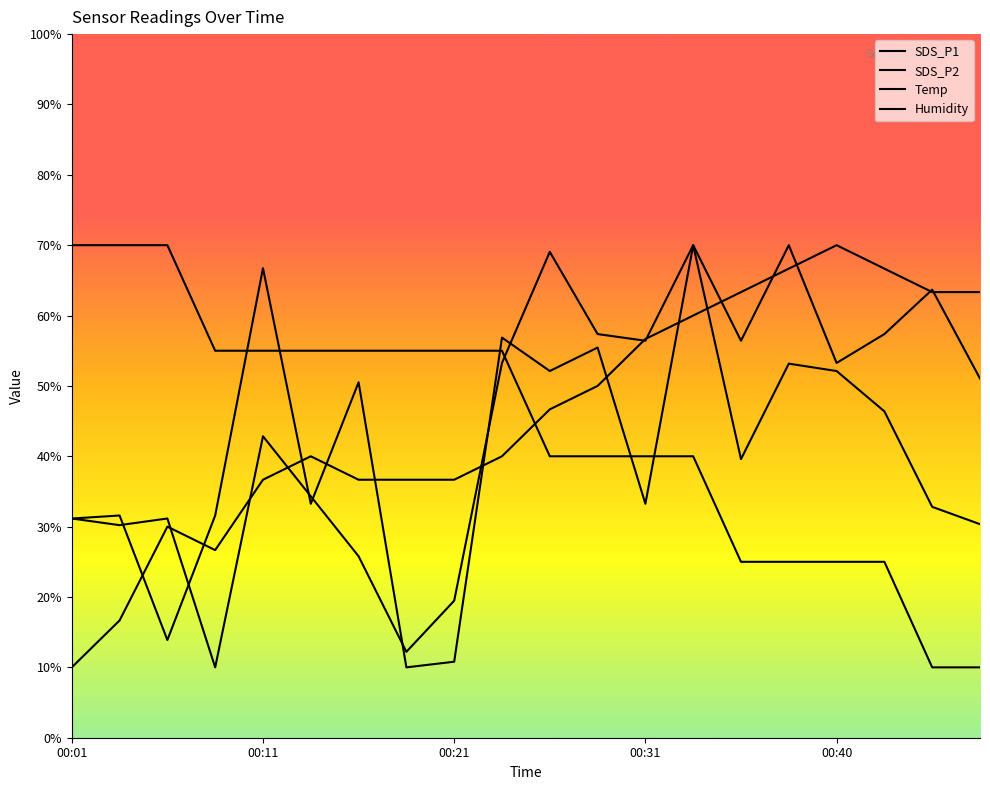

Which series has the largest total across all categories?

Humidity